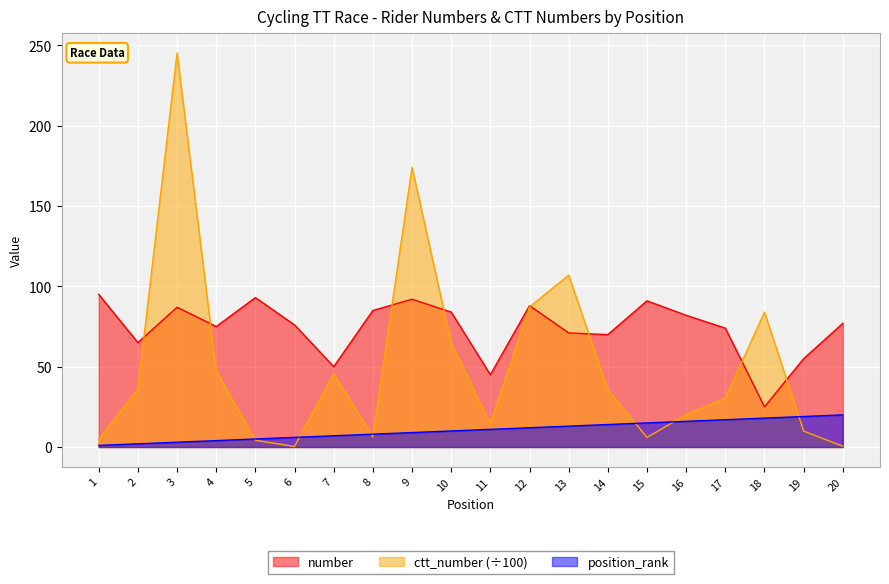

What is the maximum value for ctt_number?

245.3